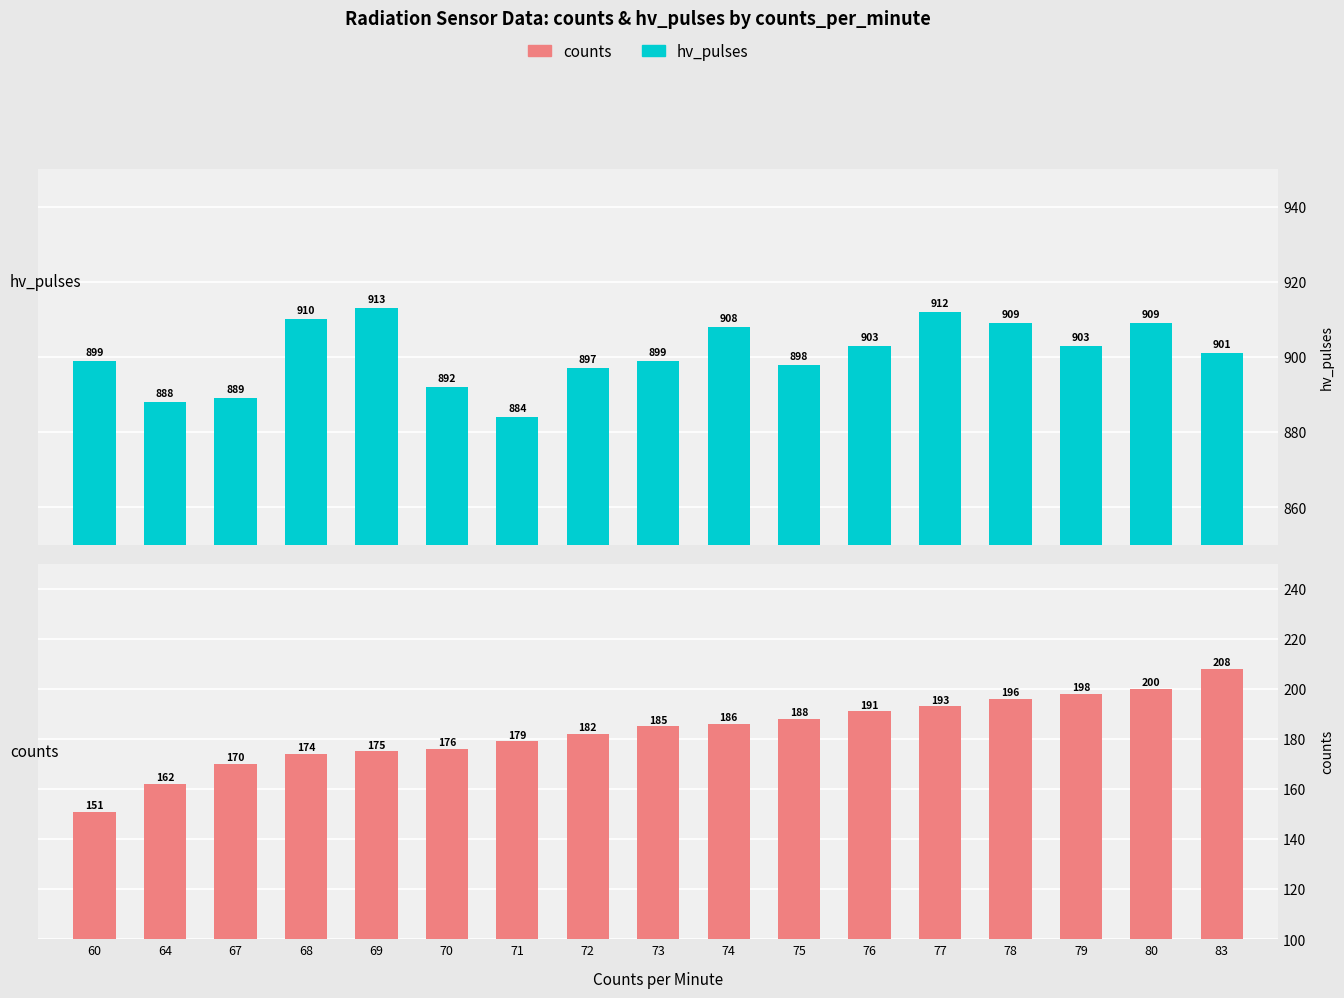

What are all the series names shown in the legend?

hv_pulses, counts